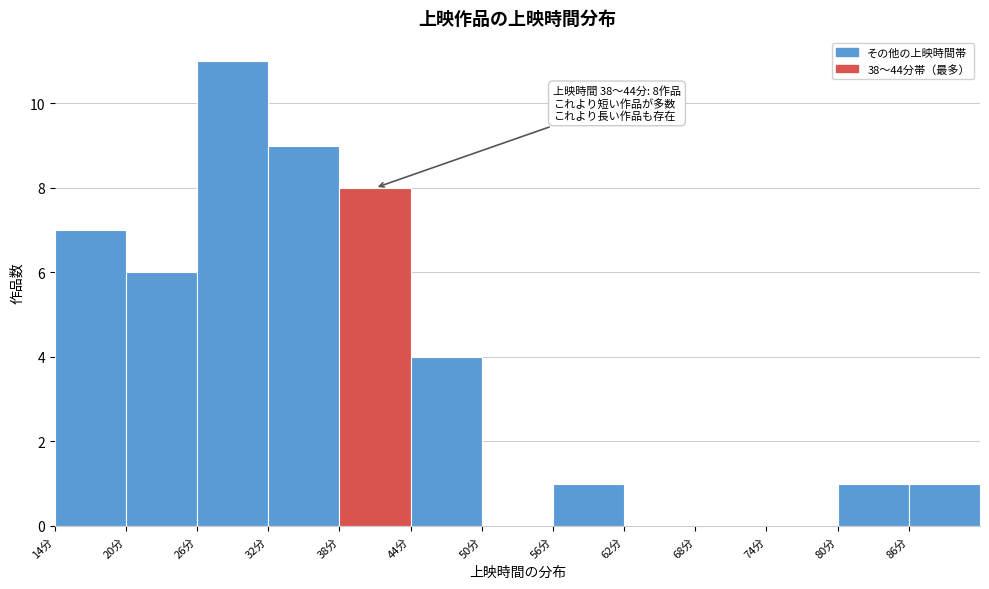

Which range on the x-axis has the tallest bar?

26 to 32